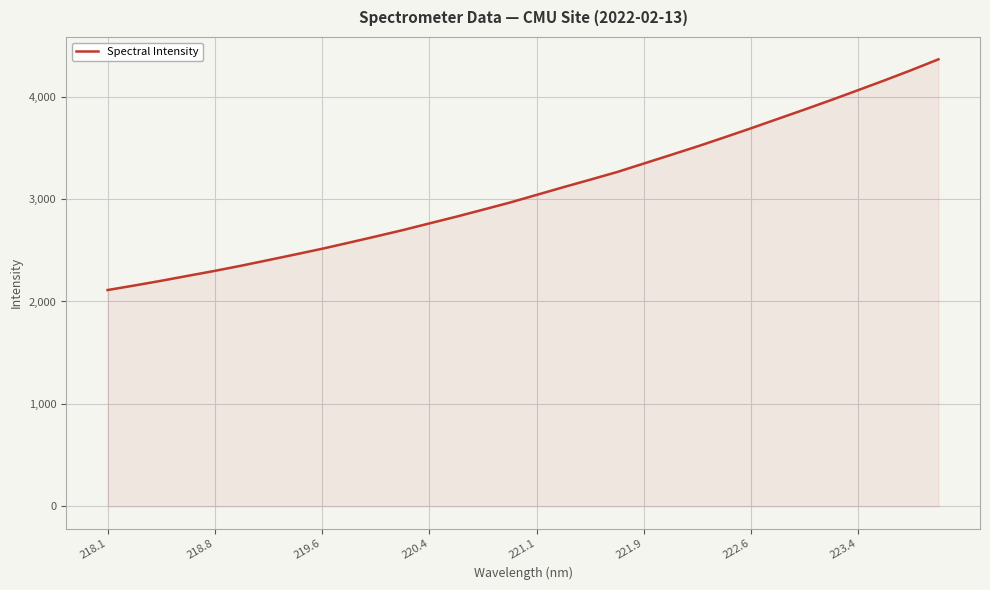

What is the smallest value displayed?

2111.8